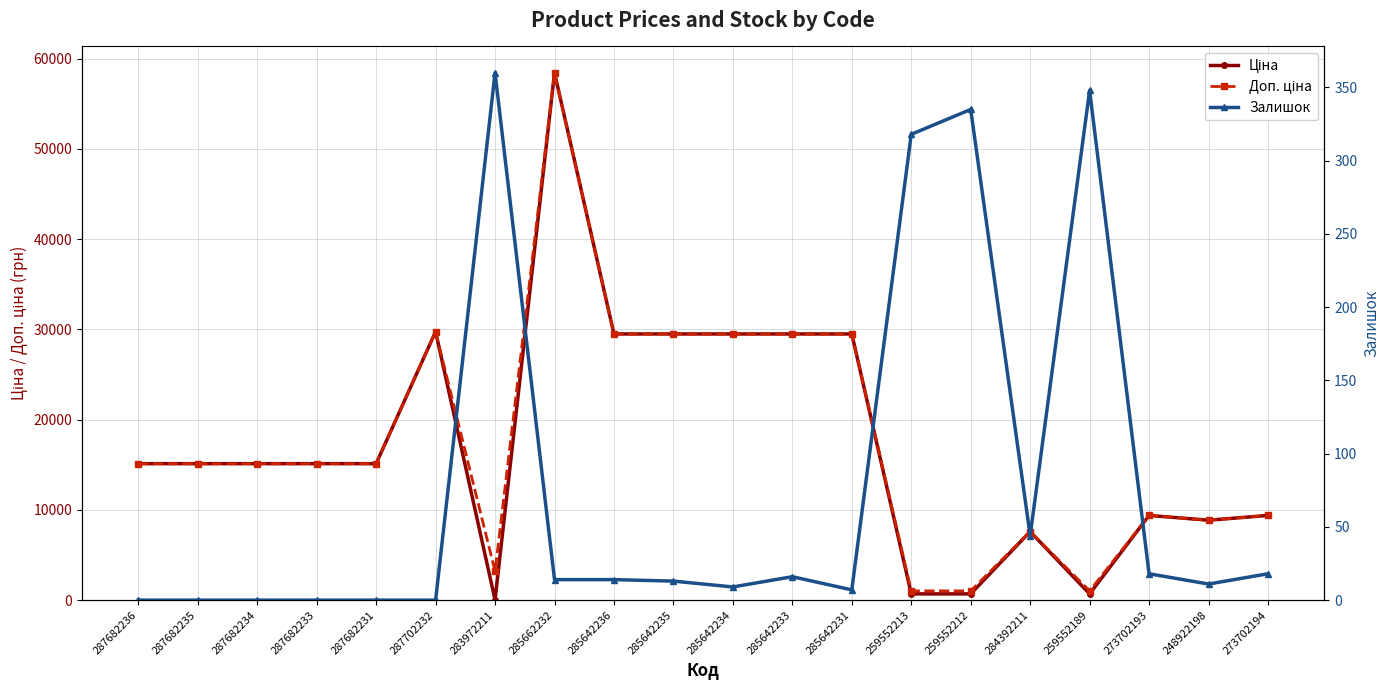

Rank the series by their maximum value, from highest to lowest.

Ціна, Доп. ціна, Залишок